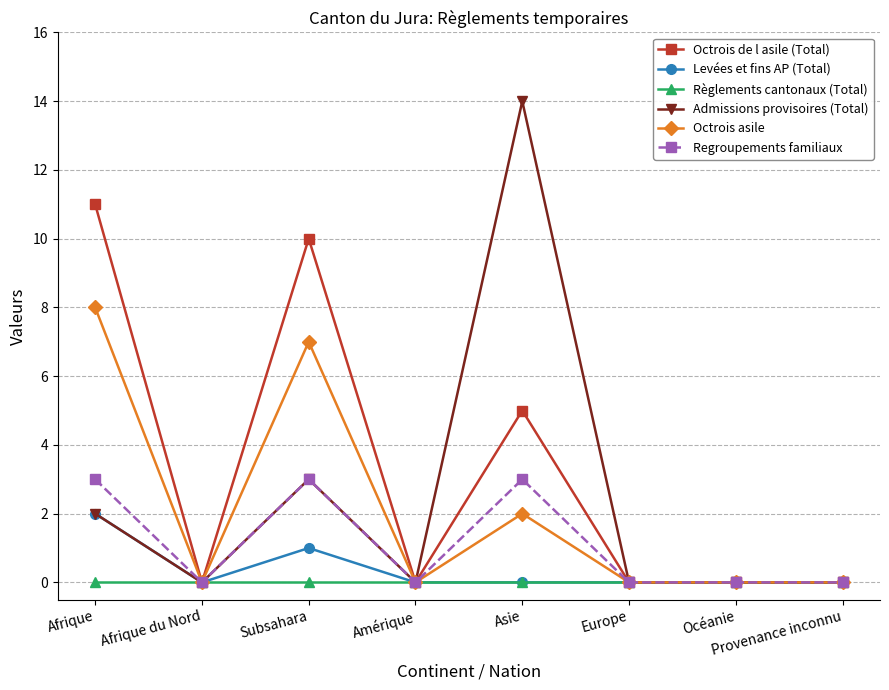

What position from the right is Subsahara?

6